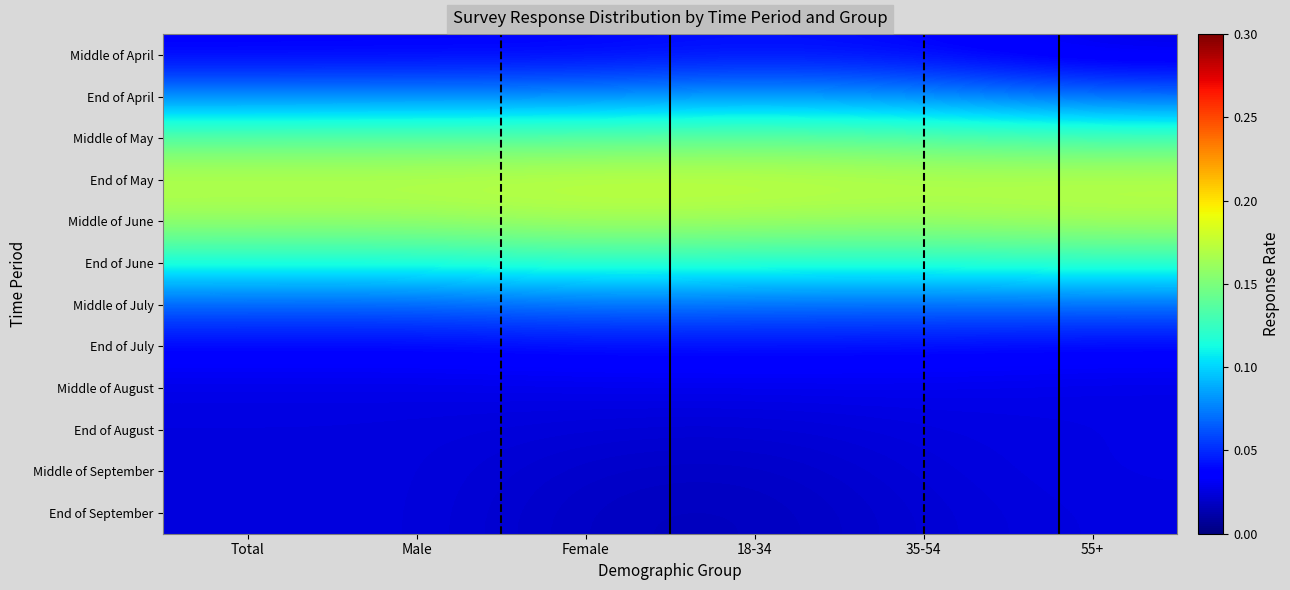

At how many categories does at least one series exceed 0?

6